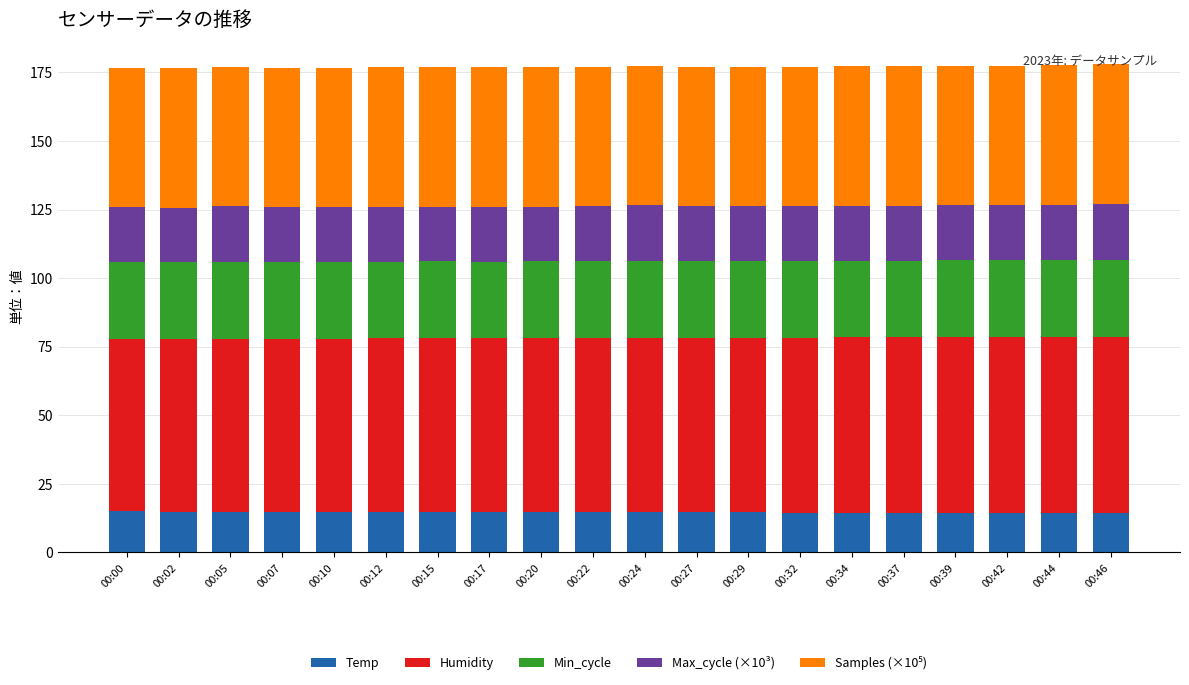

What is the sum of the Temp values at 00:02 and 00:34?

29.4